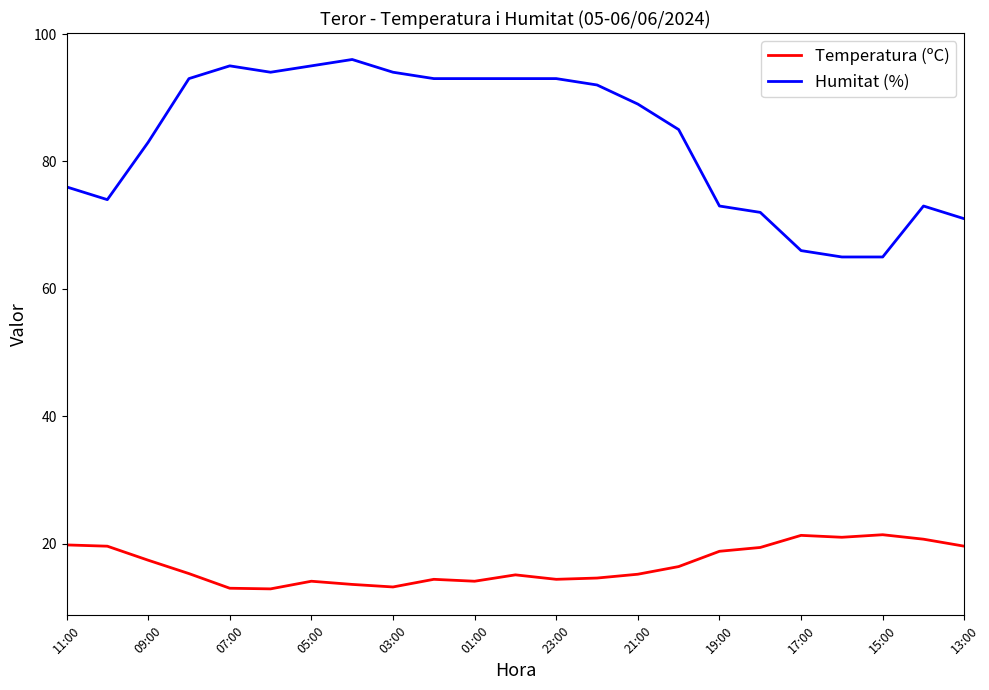

Rank the series by their average value, from highest to lowest.

Humitat (%), Temperatura (ºC)